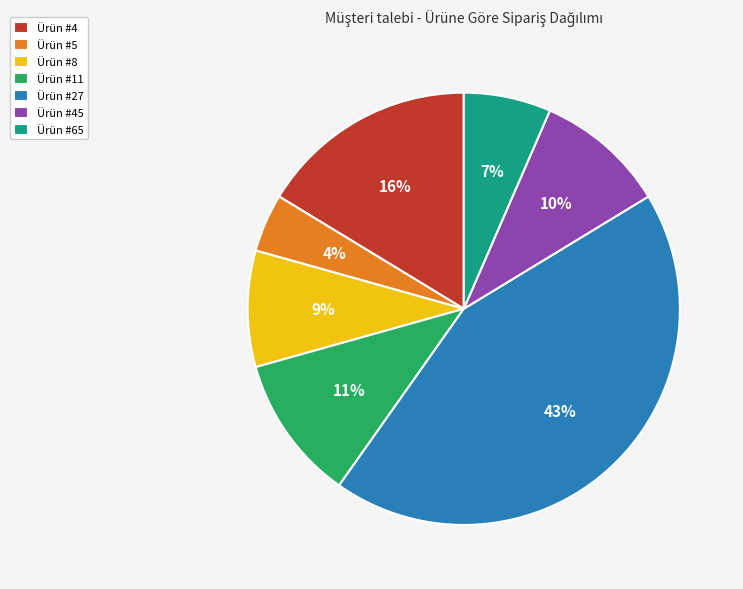

Which has a higher value, Ürün #8 or Ürün #4?

Ürün #4